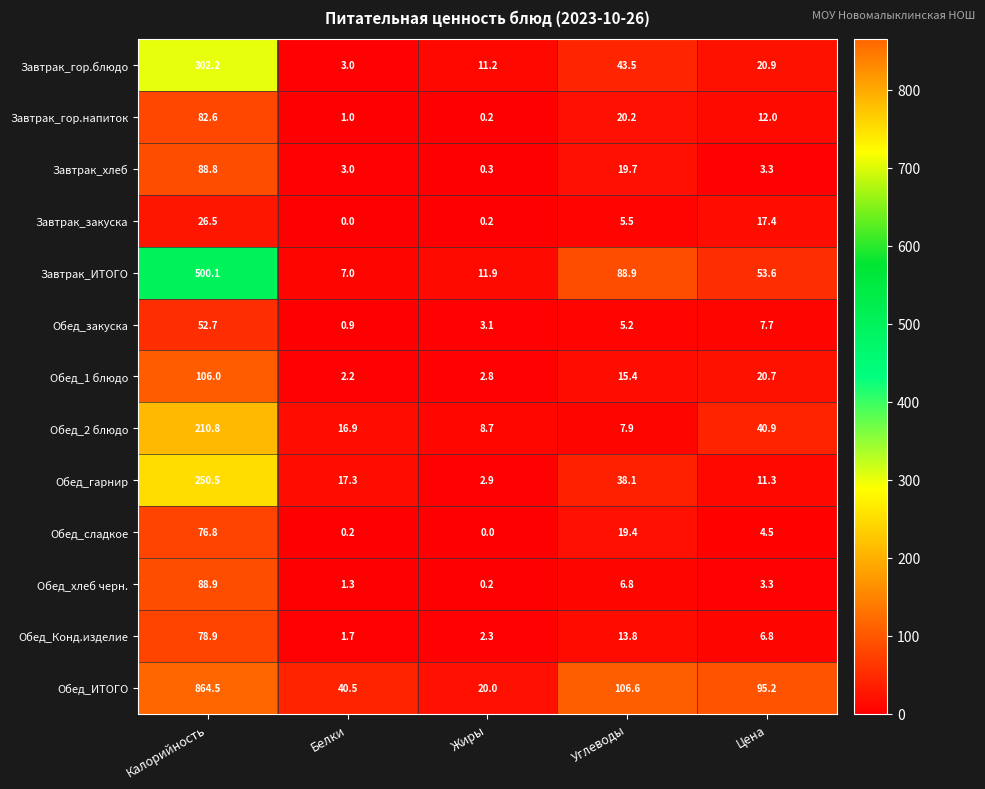

List the labels in order of Завтрак_закуска value, largest first.

Калорийность, Цена, Углеводы, Жиры, Белки